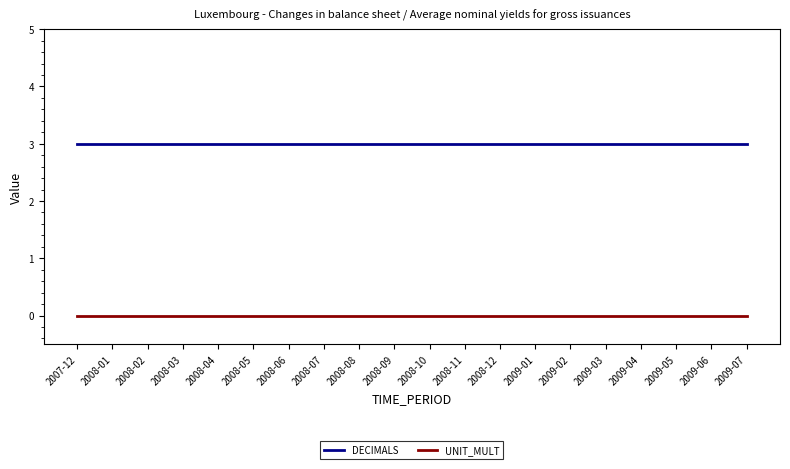

Rank the series at 2008-05 from lowest to highest value.

UNIT_MULT, DECIMALS